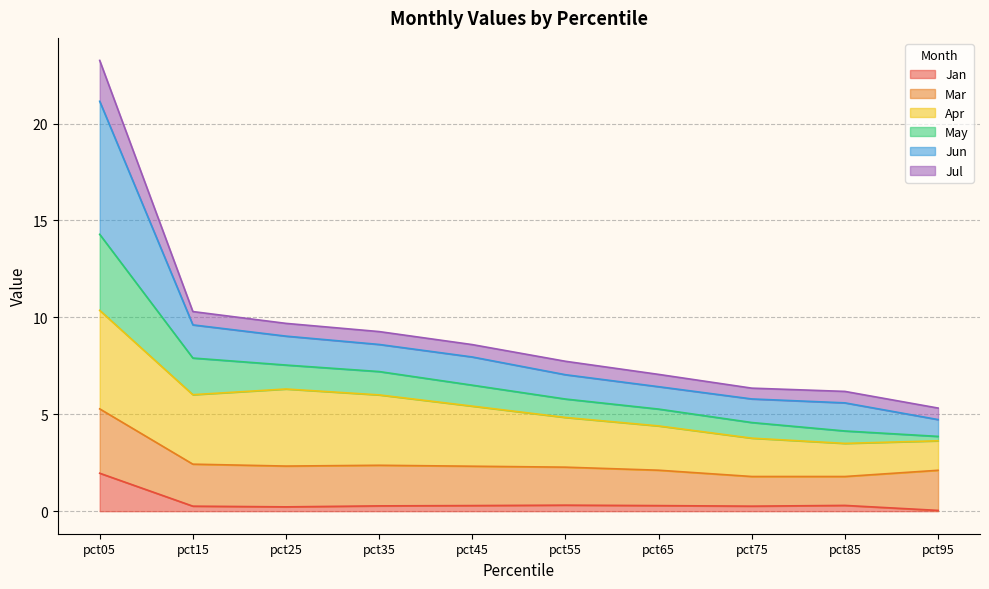

At which category is the sum across all series the highest?

pct05